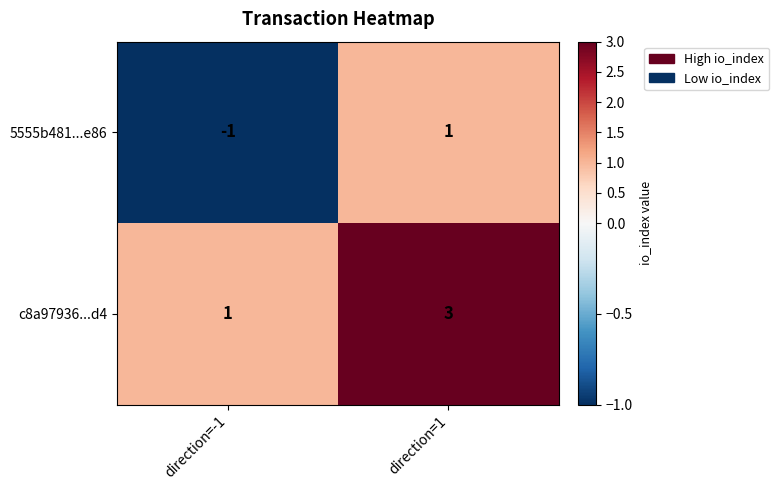

Which series has the largest total across all categories?

c8a97936...d4